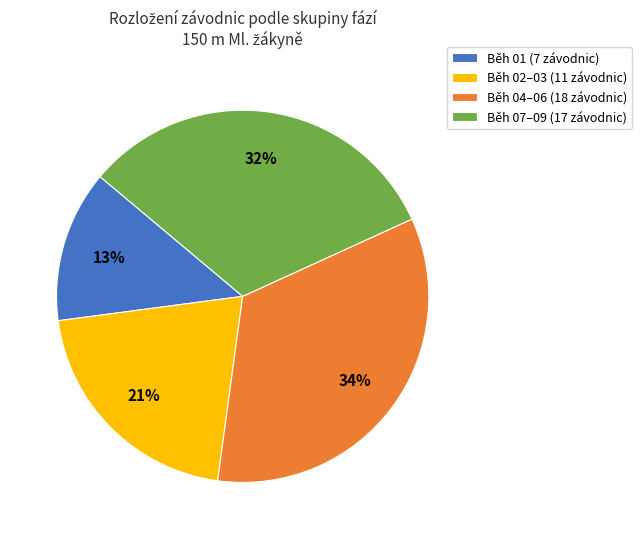

Does any single category account for the majority?

No